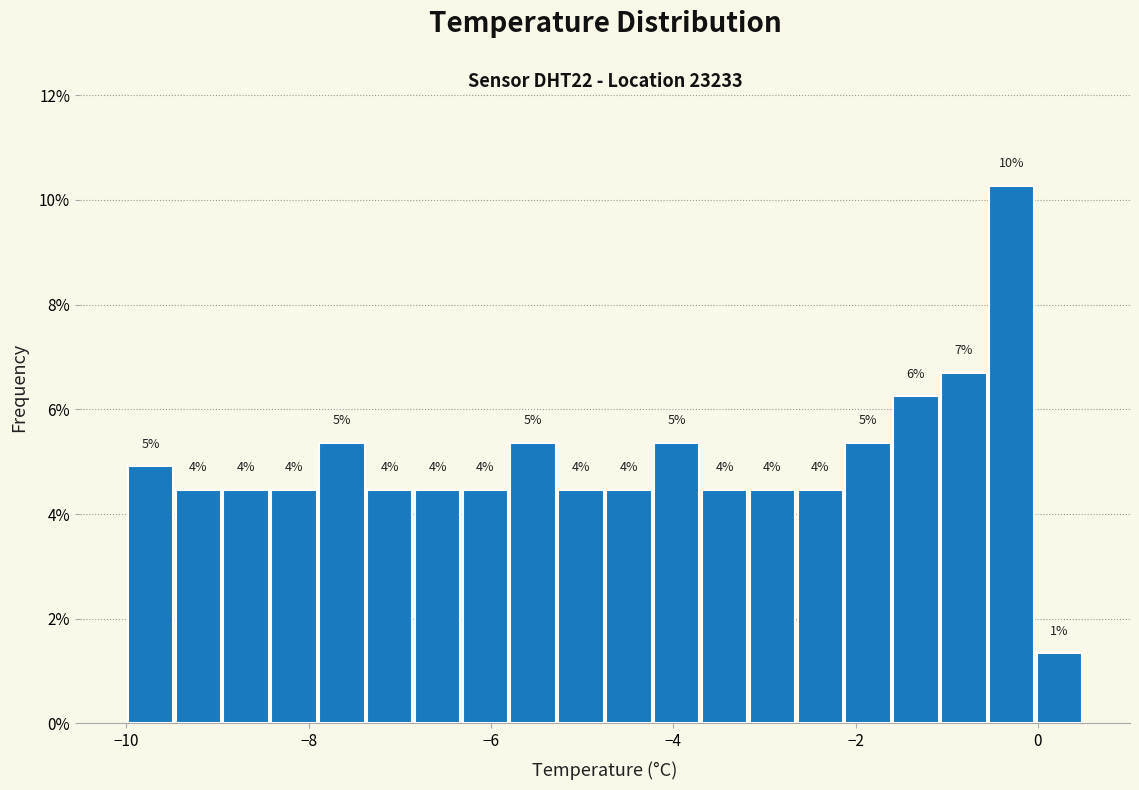

Around what value on the x-axis is the tallest bar? Give the approximate position of its centre, as read against the axis.

-0.2